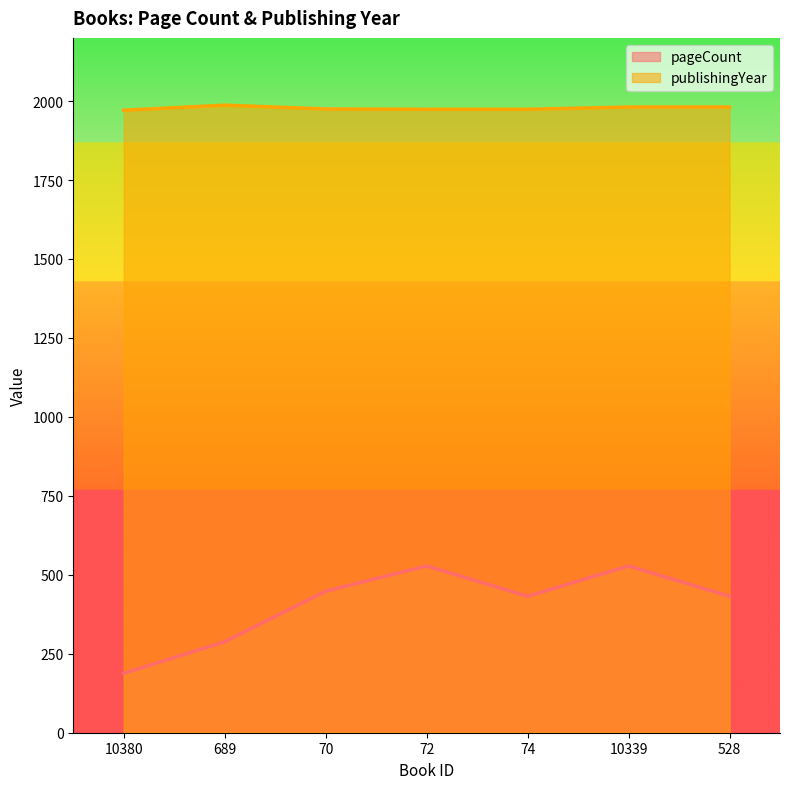

Is it true that publishingYear equals 3056 at 10339?

False